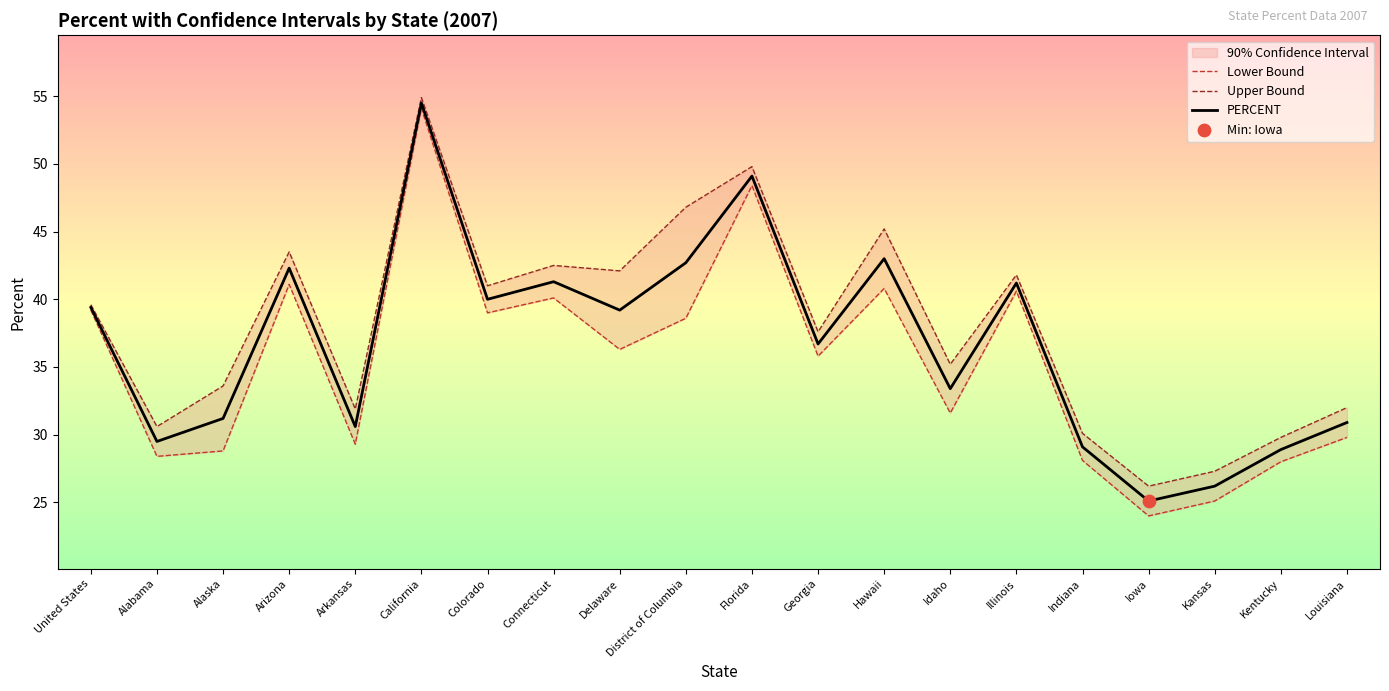

What are all the series names shown in the legend?

Lower Bound, Upper Bound, PERCENT